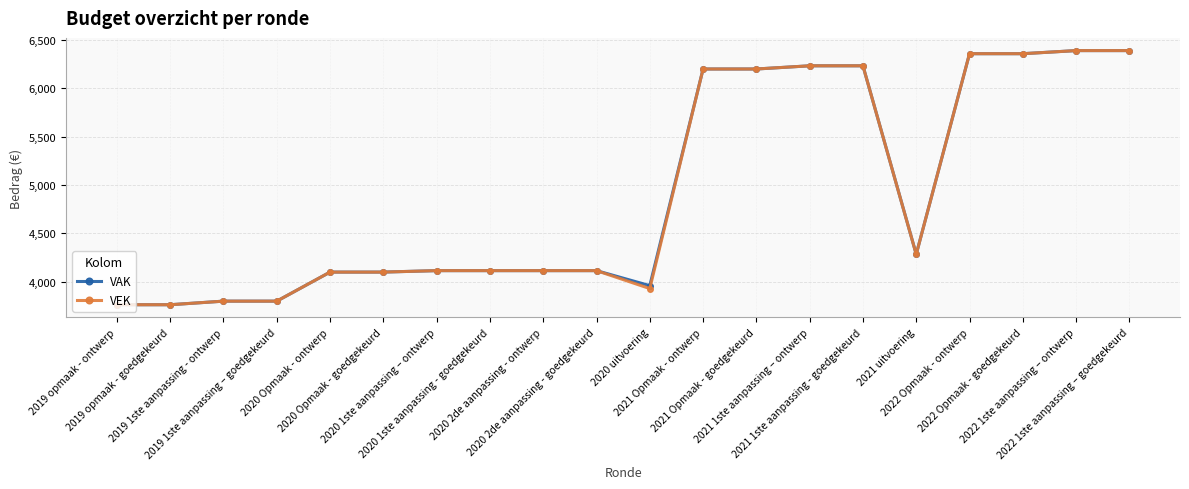

At how many categories does at least one series exceed 4678?

8